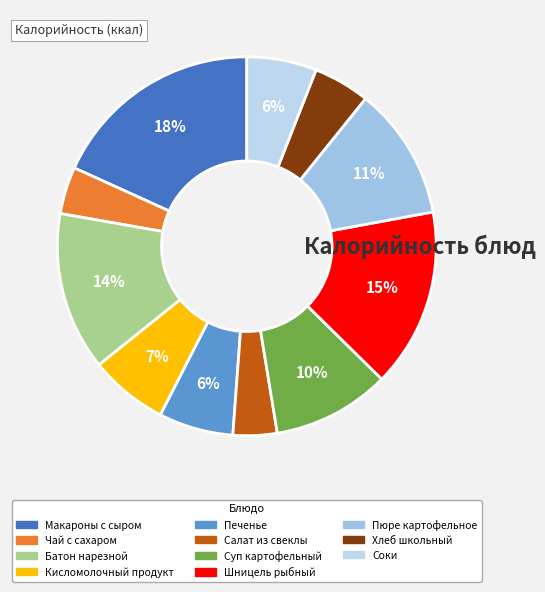

Is it true that Соки is 17% of the pie?

False